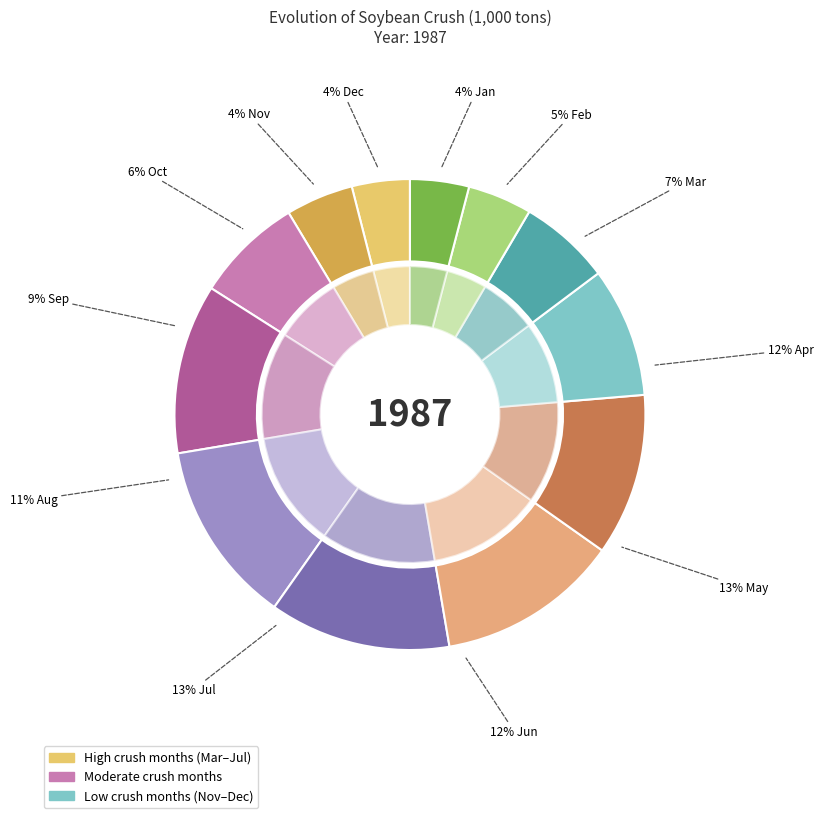

To the nearest percent, what percentage of the pie is Dec?

4%